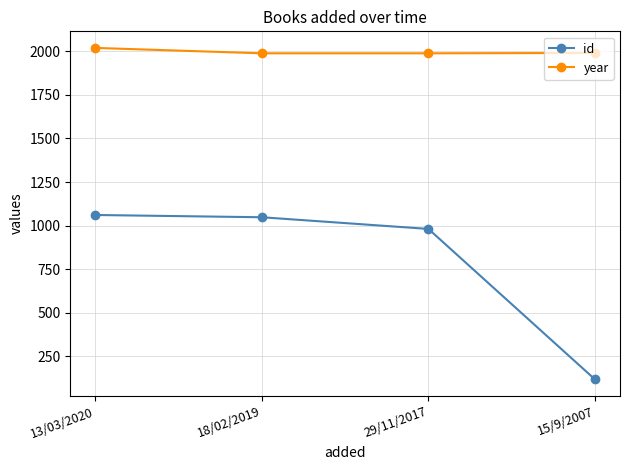

List the series in order of their overall mean, highest first.

year, id